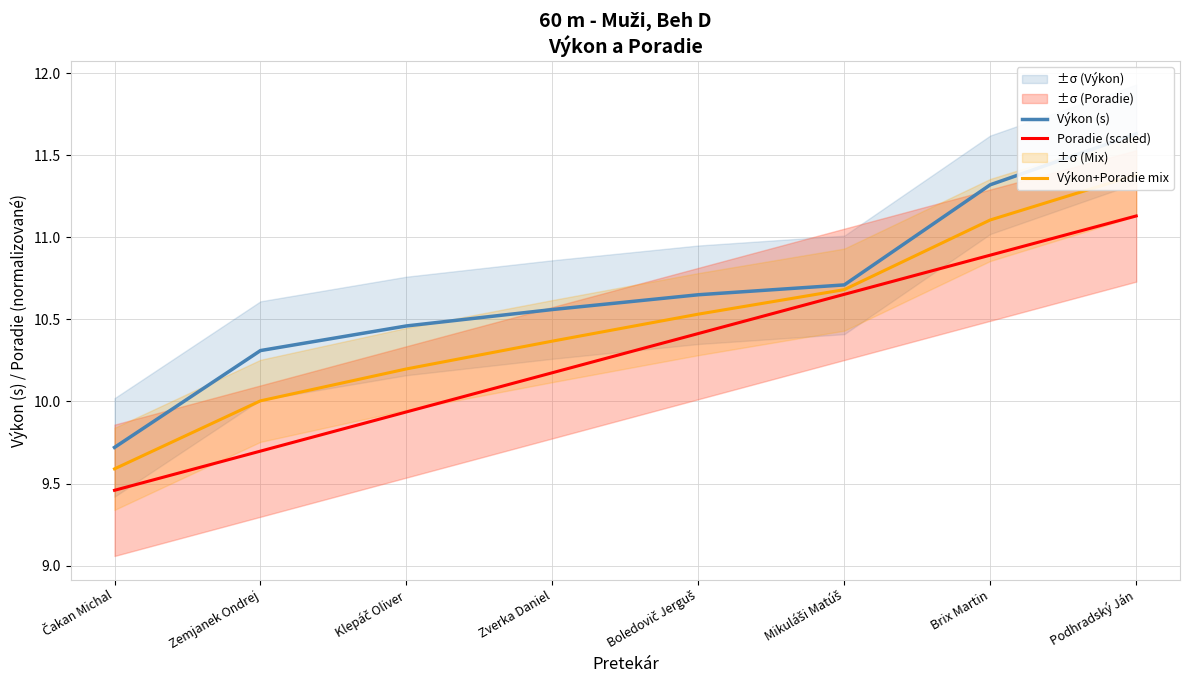

Which series has the largest total across all categories?

Výkon (s)